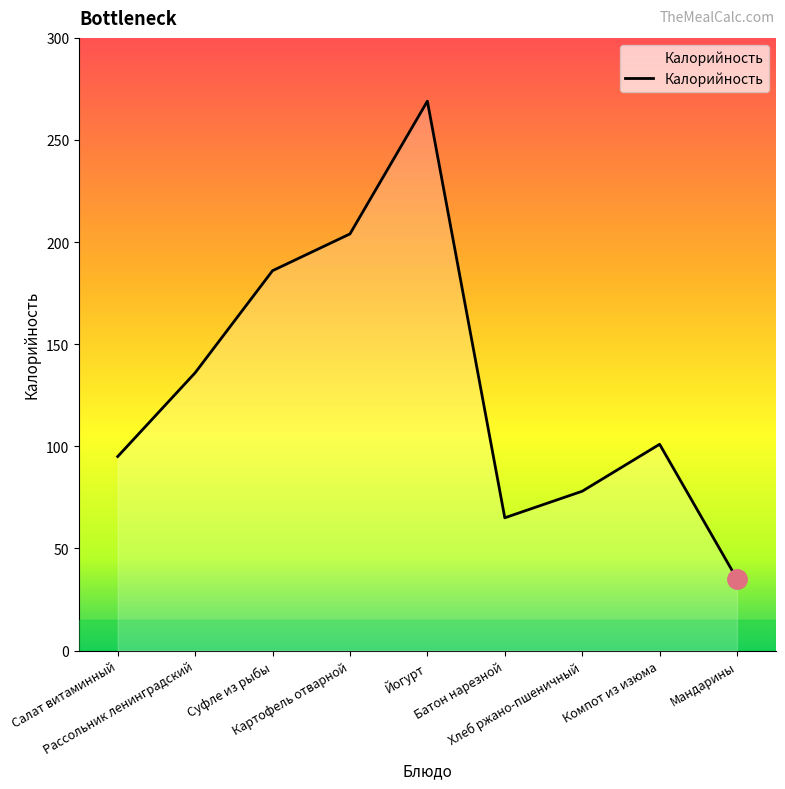

Reading right to left, extract all data points from this chart.

Мандарины=35	Компот из изюма=101	Хлеб ржано-пшеничный=78	Батон нарезной=65	Йогурт=269	Картофель отварной=204	Суфле из рыбы=186	Рассольник ленинградский=136	Салат витаминный=95